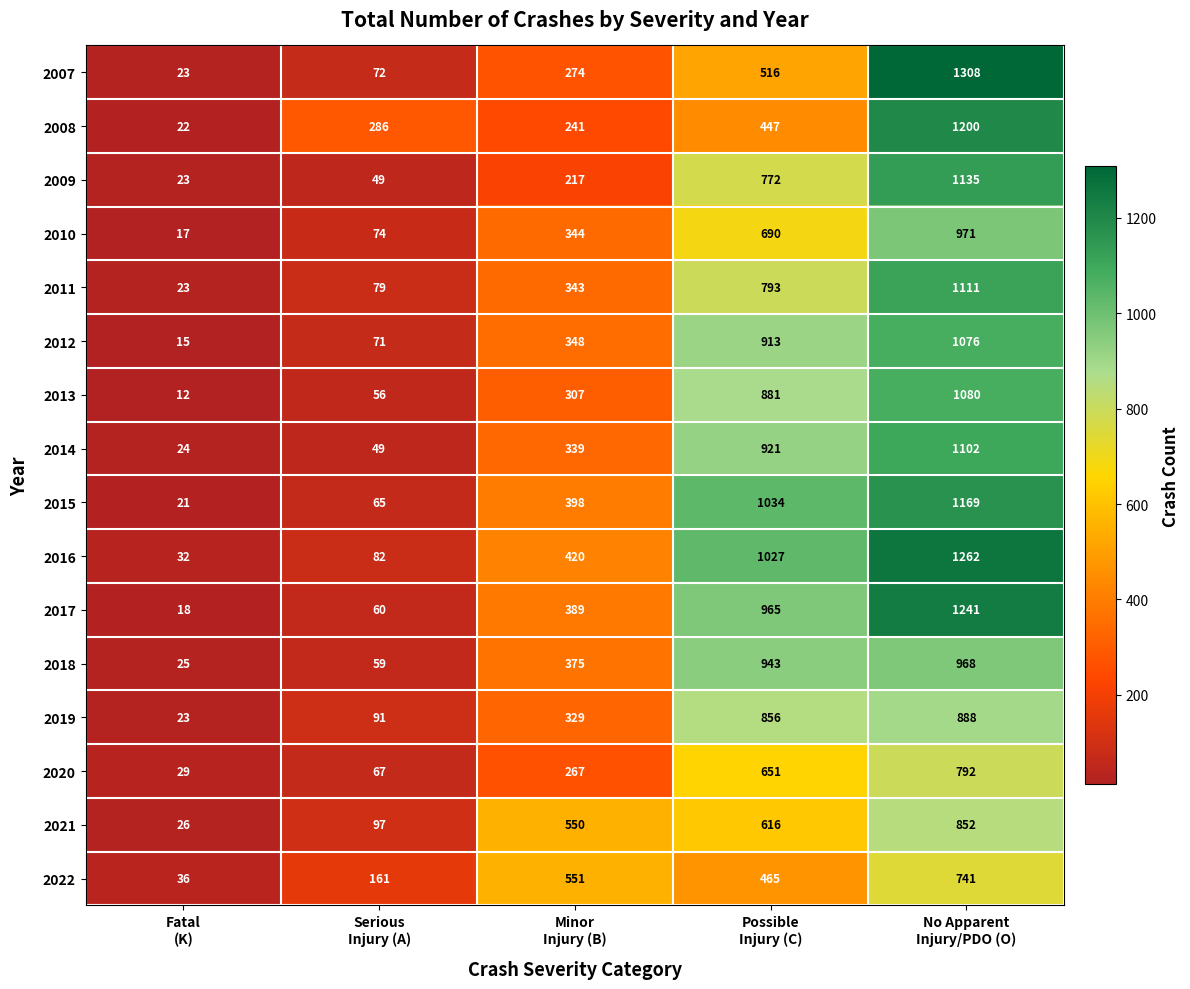

What is the minimum value shown in the chart?

12